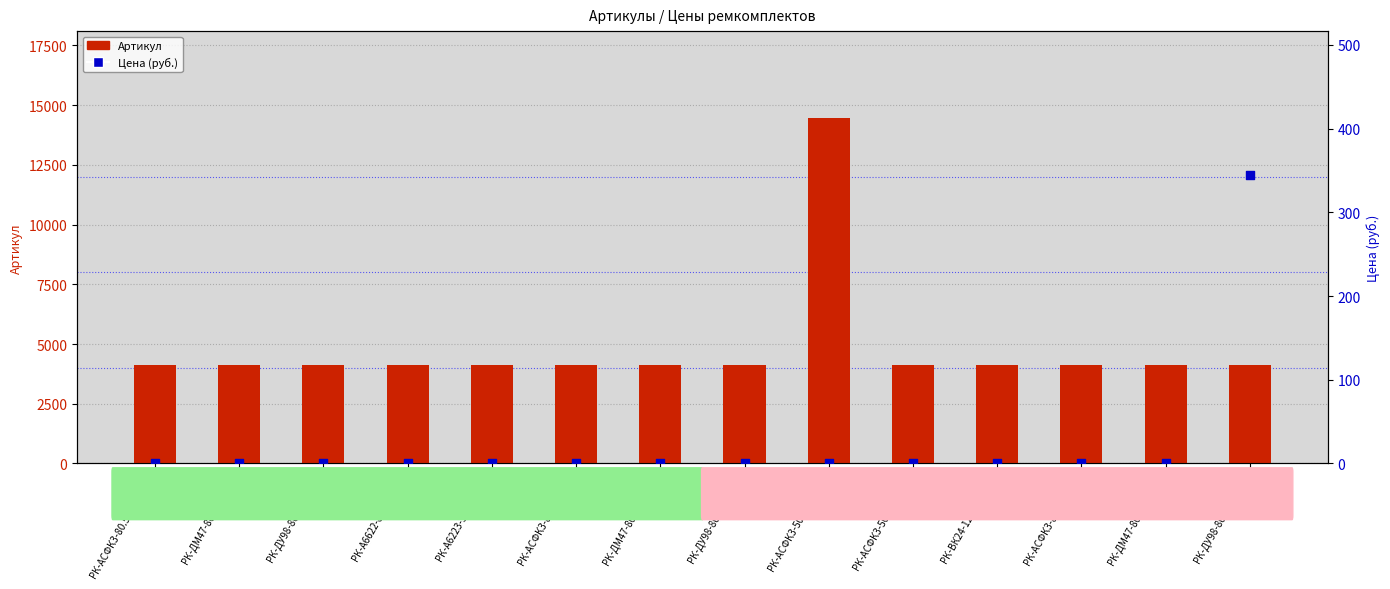

At how many categories does at least one series exceed 916?

14